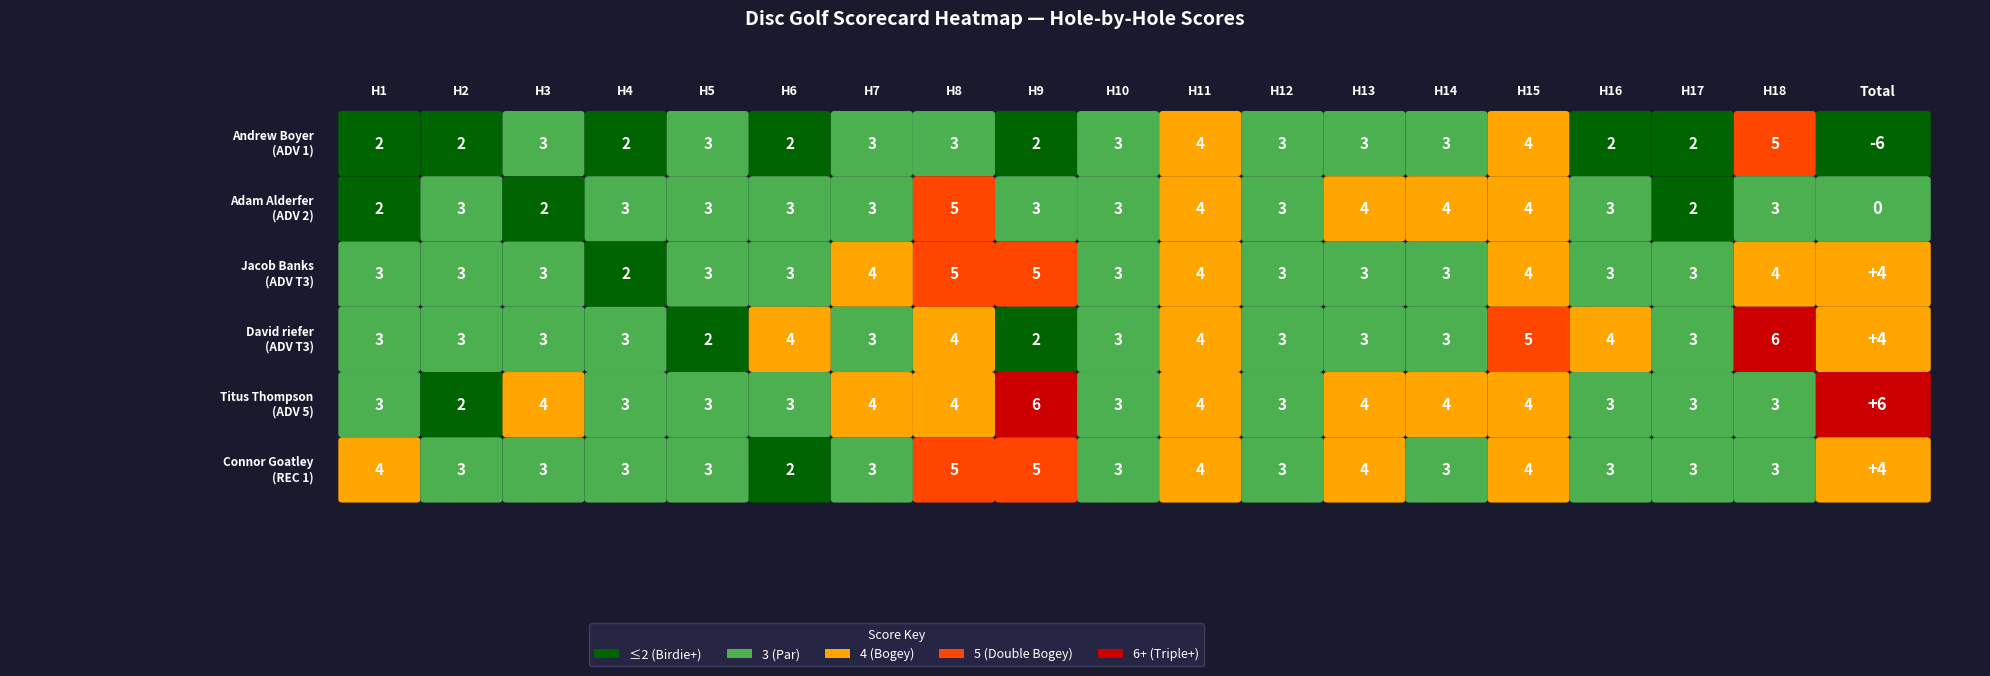

What is the difference between the highest and lowest values at 0?

2